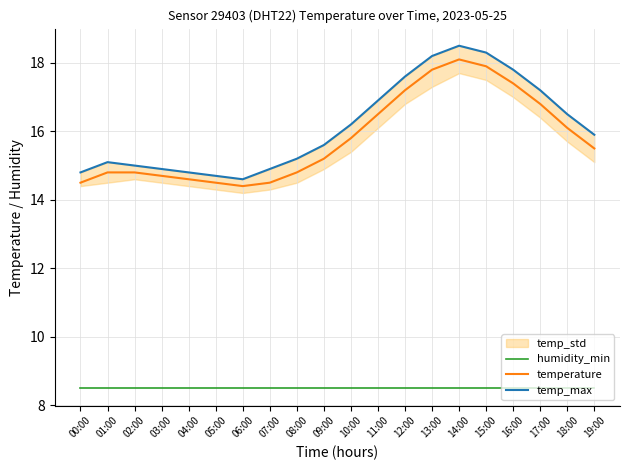

At which label is temperature closest to 16?

18:00